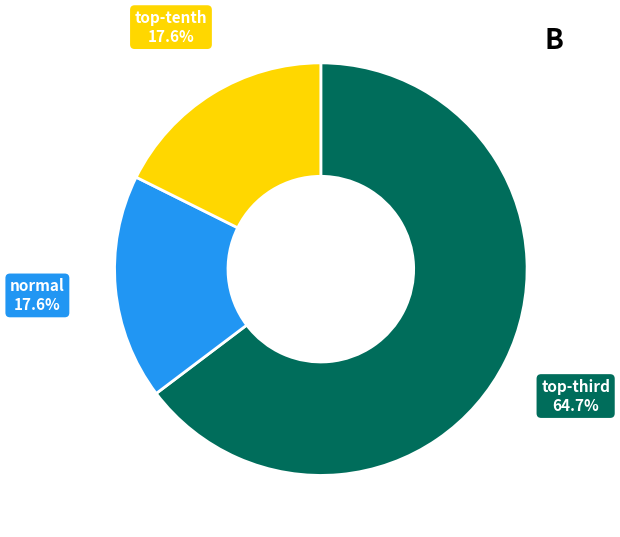

Which slice is the largest?

top-third